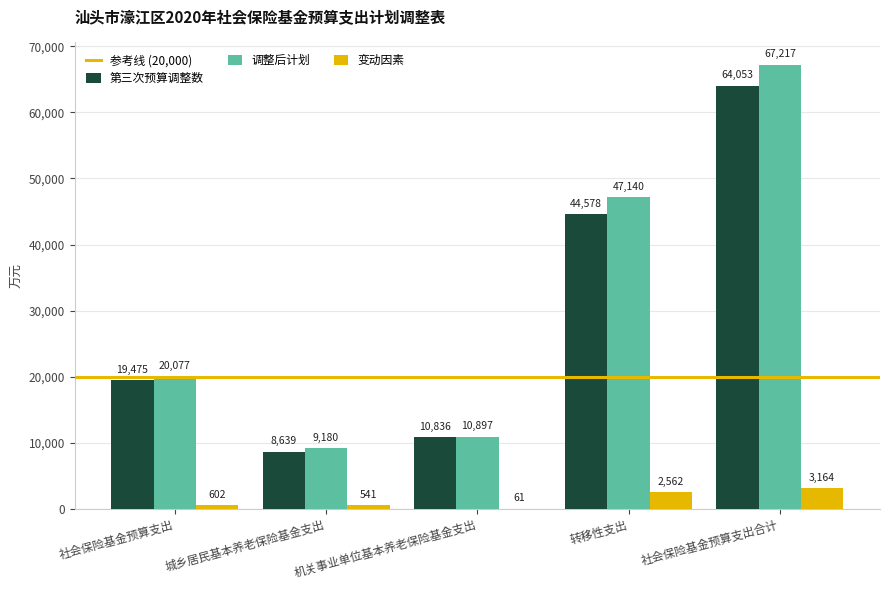

What value does the 调整后计划 series have at 机关事业单位基本养老保险基金支出, to the nearest 50?

10900